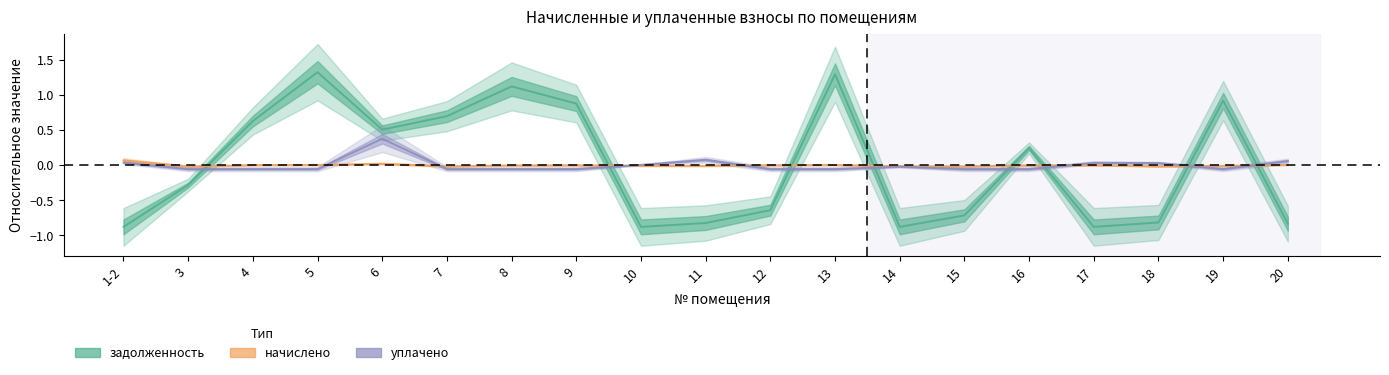

How many distinct data groups are displayed?

3